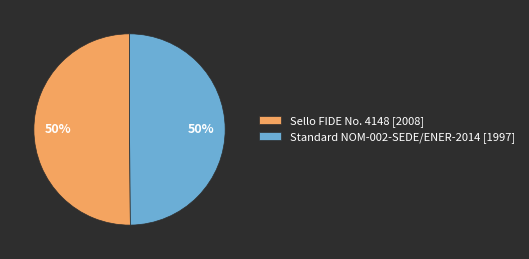

What percentage is the Sello FIDE No. 4148 slice, to the nearest percent?

50%